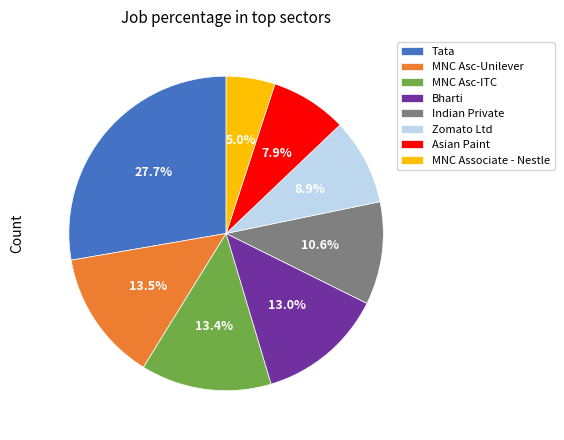

Between Tata and Indian Private, which is larger?

Tata